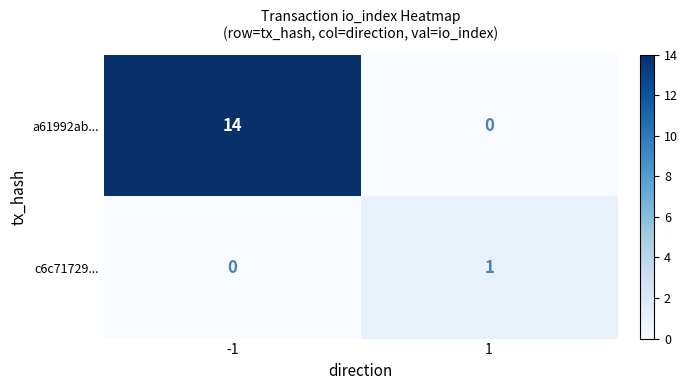

What is the average value of the a61992ab... series?

7